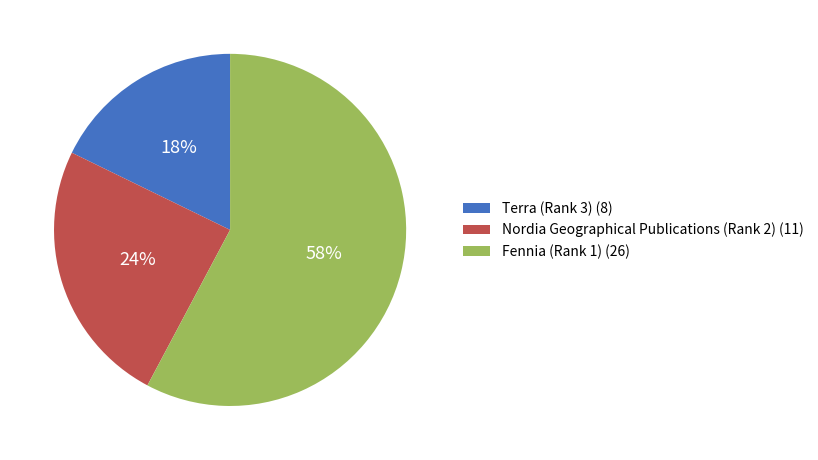

What percentage is the Terra (Rank 3) slice, to the nearest percent?

18%